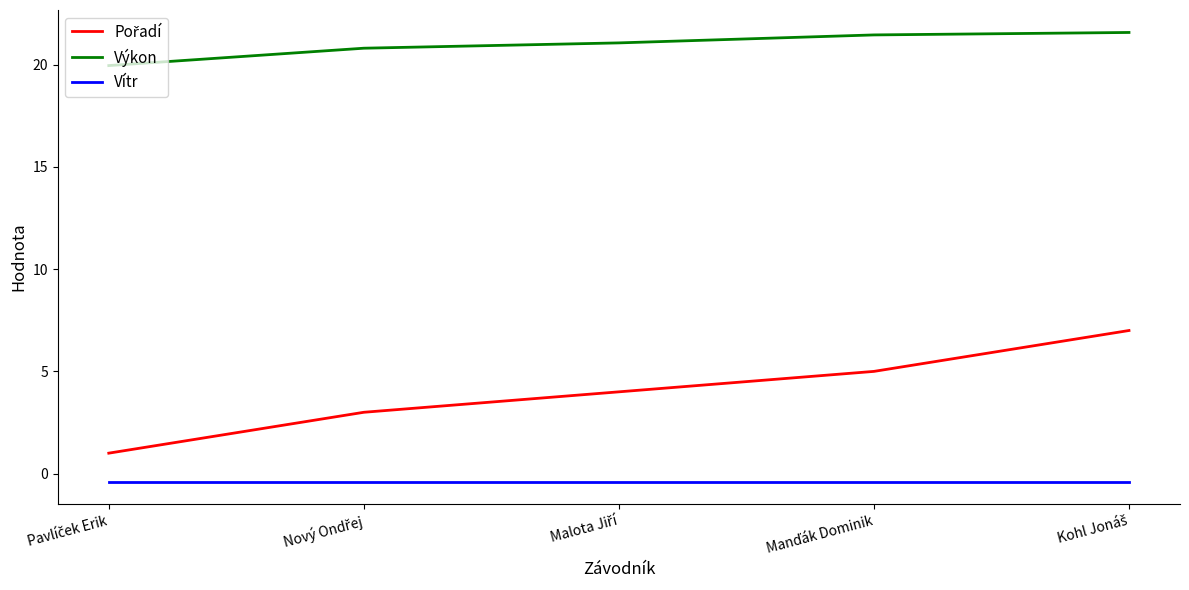

Does the chart display data point markers on the line(s)?

No